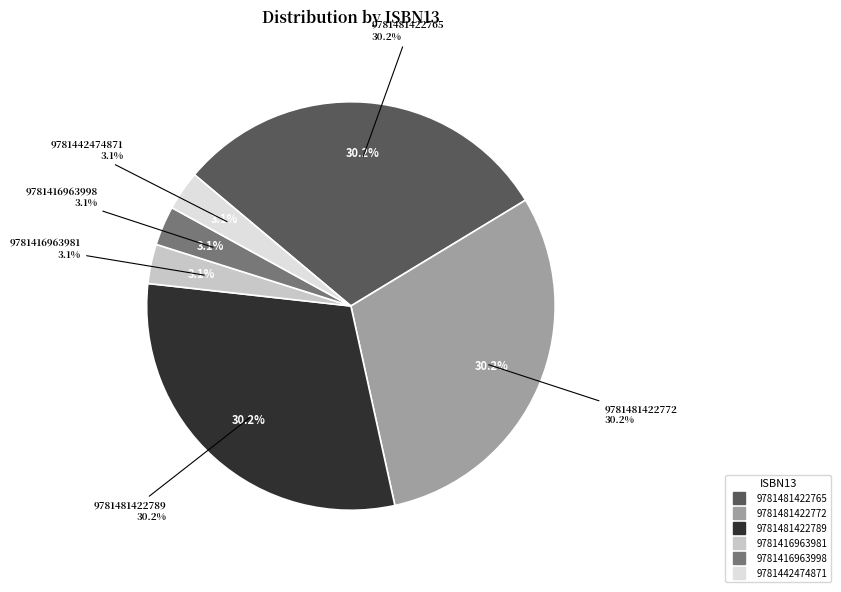

Is the sum of 9781481422789 and 9781416963998 greater than half?

No